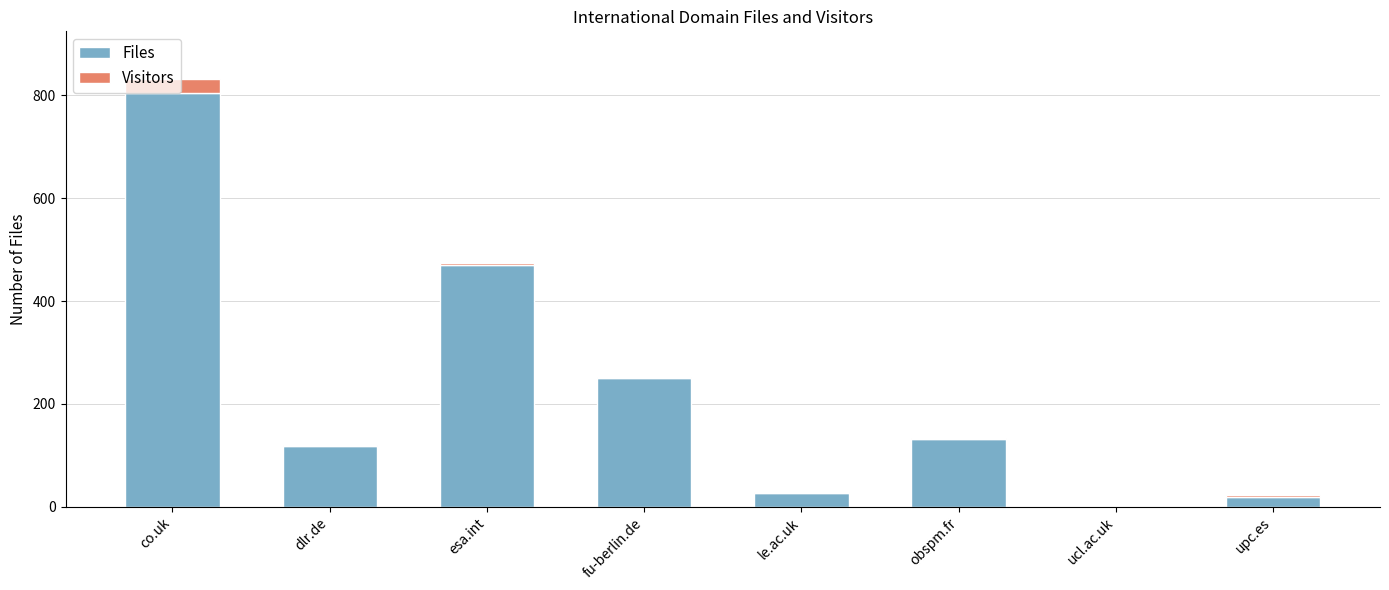

The value of Files at esa.int is 470. True or false?

True